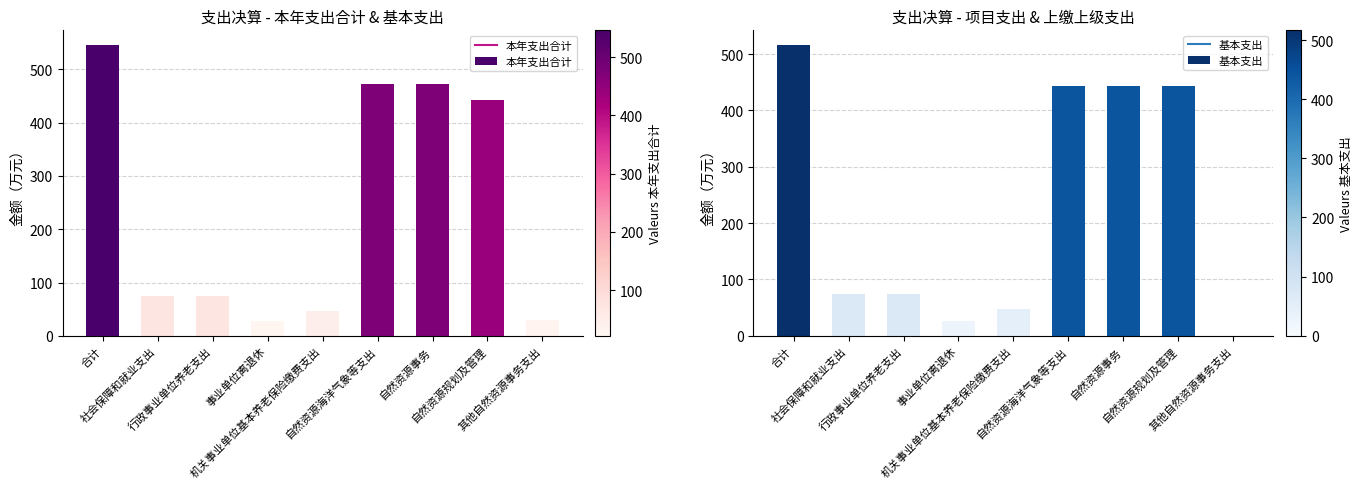

Reading right to left, list all the values displayed in this chart.

本年支出合计: 29.8	442.6	472.4	472.4	47.0	26.8	73.8	73.8	546.2
基本支出: 0.0	442.6	442.6	442.6	47.0	26.8	73.8	73.8	516.4